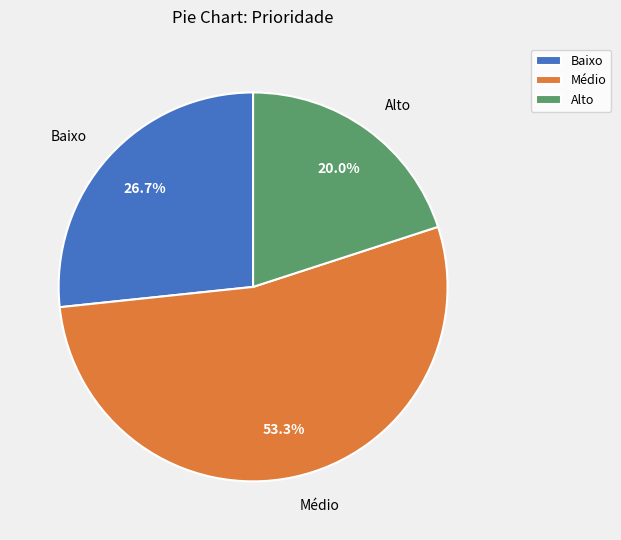

Does Alto represent more than half of the total?

No